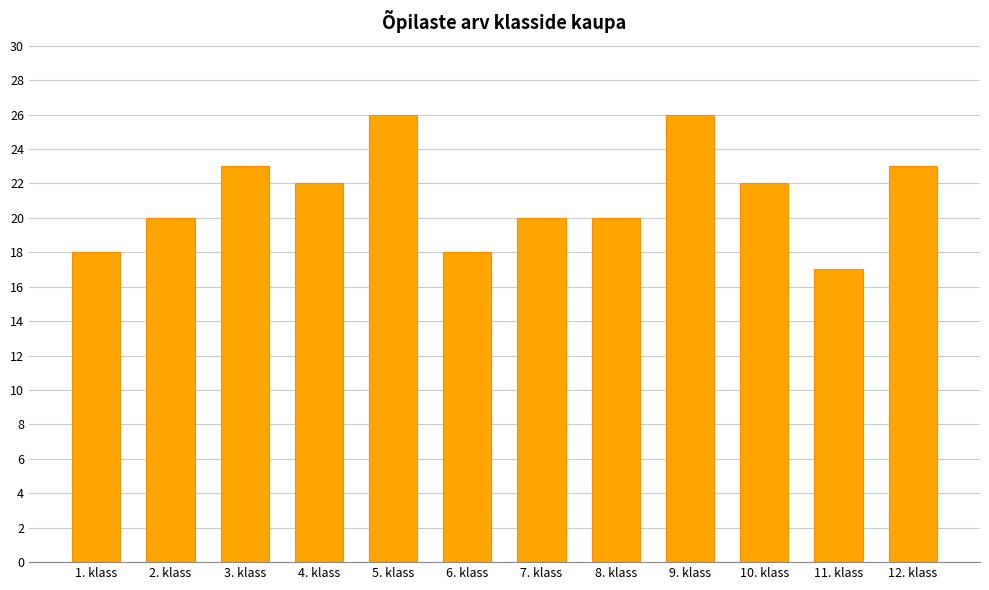

Reading left to right, list all the values displayed in this chart.

18	20	23	22	26	18	20	20	26	22	17	23